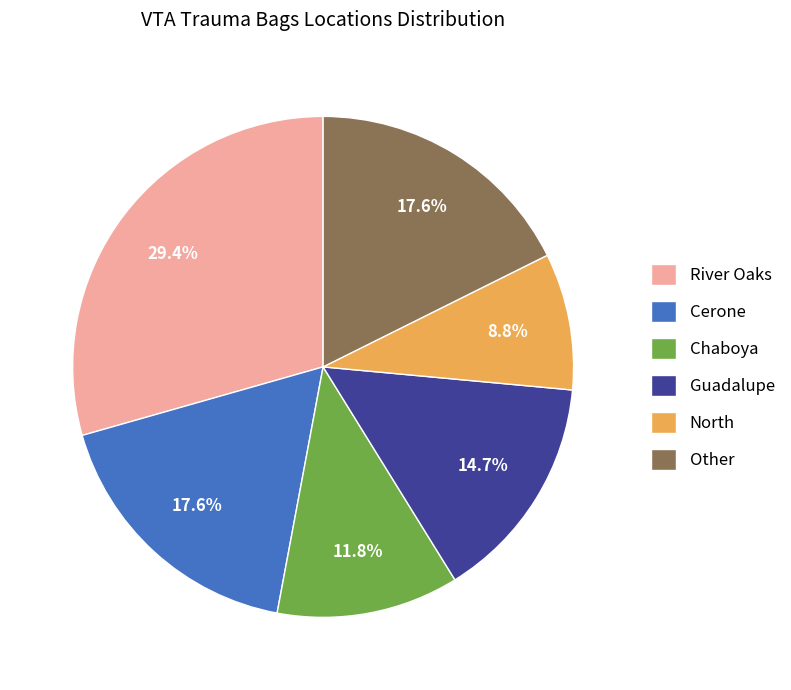

What percentage is the Guadalupe slice, to the nearest percent?

15%